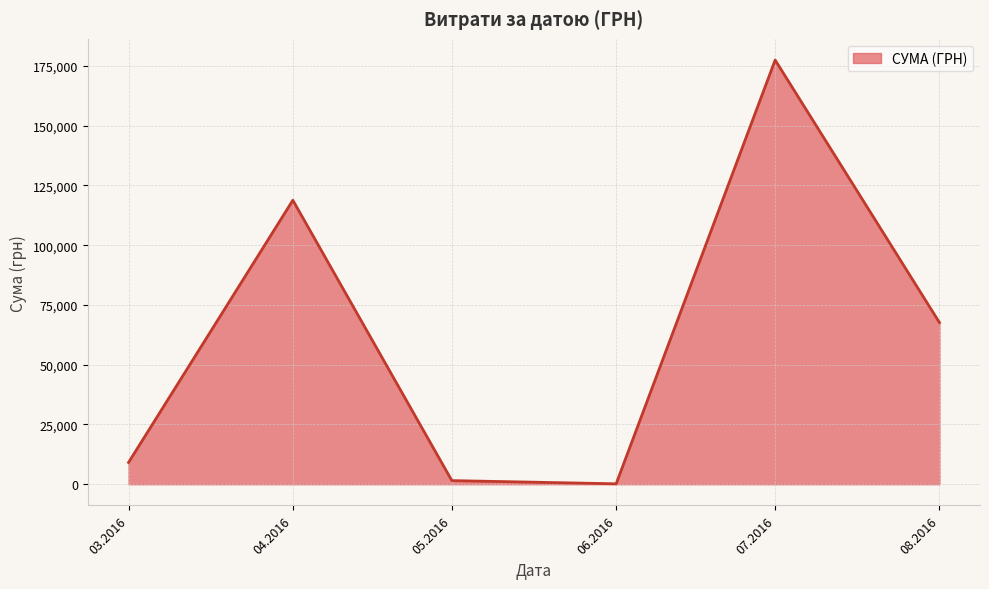

Approximately how many times larger is the value at 07.2016 compared to 04.2016?

1.5